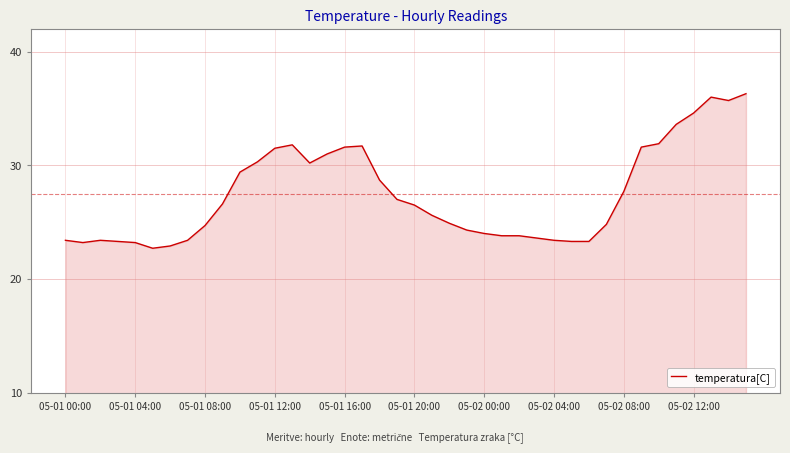

What is the smallest value displayed?

22.7